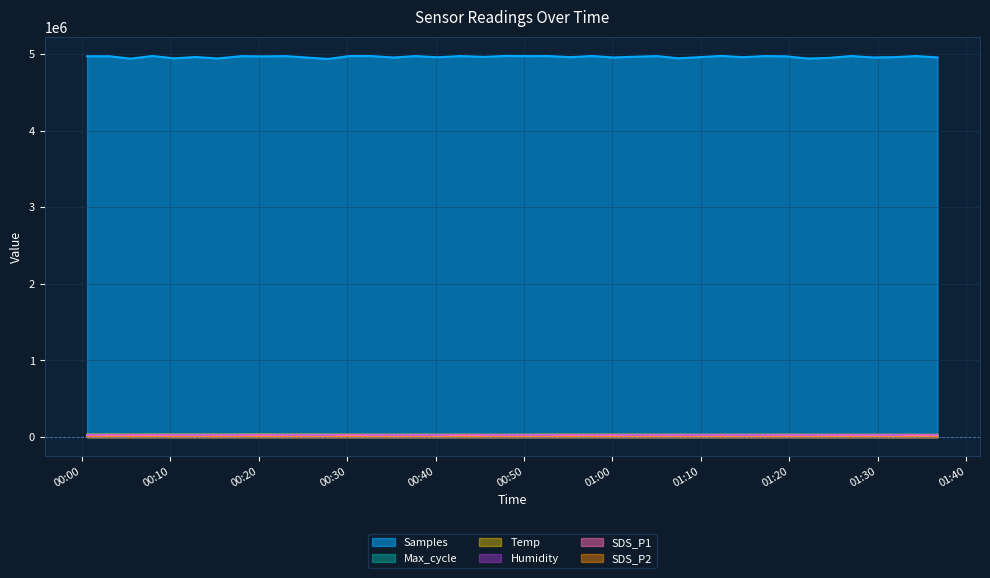

Reading left to right, transcribe all the data shown in this chart.

Samples: 2021/03/14 00:00:36=4971562.0	2021/03/14 00:03:05=4971954.0	2021/03/14 00:05:32=4940092.0	2021/03/14 00:07:59=4975341.0	2021/03/14 00:10:25=4944100.0	2021/03/14 00:12:52=4961923.0	2021/03/14 00:15:20=4943208.0	2021/03/14 00:18:04=4973226.0	2021/03/14 00:20:32=4969753.0	2021/03/14 00:22:58=4974069.0	2021/03/14 00:25:24=4955328.0	2021/03/14 00:27:51=4936829.0	2021/03/14 00:30:18=4974706.0	2021/03/14 00:32:45=4974378.0	2021/03/14 00:35:14=4955191.0	2021/03/14 00:37:41=4973881.0	2021/03/14 00:40:19=4958010.0	2021/03/14 00:42:45=4974114.0	2021/03/14 00:45:28=4963340.0	2021/03/14 00:47:54=4975924.0	2021/03/14 00:50:21=4973544.0	2021/03/14 00:52:48=4974189.0	2021/03/14 00:55:14=4959680.0	2021/03/14 00:57:41=4974882.0	2021/03/14 01:00:08=4955786.0	2021/03/14 01:02:34=4965465.0	2021/03/14 01:05:01=4973747.0	2021/03/14 01:07:27=4945076.0	2021/03/14 01:09:54=4960422.0	2021/03/14 01:12:20=4976254.0	2021/03/14 01:14:46=4958924.0	2021/03/14 01:17:13=4974275.0	2021/03/14 01:19:40=4970485.0	2021/03/14 01:22:07=4941722.0	2021/03/14 01:24:33=4951015.0	2021/03/14 01:27:00=4974505.0	2021/03/14 01:29:26=4956151.0	2021/03/14 01:31:52=4959814.0	2021/03/14 01:34:19=4974309.0	2021/03/14 01:36:45=4956430.0
Max_cycle: 2021/03/14 00:00:36=20201.0	2021/03/14 00:03:05=20236.0	2021/03/14 00:05:32=20224.0	2021/03/14 00:07:59=20847.0	2021/03/14 00:10:25=20256.0	2021/03/14 00:12:52=20206.0	2021/03/14 00:15:20=20646.0	2021/03/14 00:18:04=20216.0	2021/03/14 00:20:32=20210.0	2021/03/14 00:22:58=20890.0	2021/03/14 00:25:24=20336.0	2021/03/14 00:27:51=20218.0	2021/03/14 00:30:18=20293.0	2021/03/14 00:32:45=20272.0	2021/03/14 00:35:14=20302.0	2021/03/14 00:37:41=21225.0	2021/03/14 00:40:19=20210.0	2021/03/14 00:42:45=20213.0	2021/03/14 00:45:28=20748.0	2021/03/14 00:47:54=20258.0	2021/03/14 00:50:21=20203.0	2021/03/14 00:52:48=20526.0	2021/03/14 00:55:14=20214.0	2021/03/14 00:57:41=20237.0	2021/03/14 01:00:08=20209.0	2021/03/14 01:02:34=20511.0	2021/03/14 01:05:01=20211.0	2021/03/14 01:07:27=20601.0	2021/03/14 01:09:54=20209.0	2021/03/14 01:12:20=20225.0	2021/03/14 01:14:46=20207.0	2021/03/14 01:17:13=20763.0	2021/03/14 01:19:40=20306.0	2021/03/14 01:22:07=20245.0	2021/03/14 01:24:33=20278.0	2021/03/14 01:27:00=20260.0	2021/03/14 01:29:26=20257.0	2021/03/14 01:31:52=20211.0	2021/03/14 01:34:19=20201.0	2021/03/14 01:36:45=20211.0
SDS_P1: 2021/03/14 00:00:36=6660.0	2021/03/14 00:03:05=17200.0	2021/03/14 00:05:32=15140.0	2021/03/14 00:07:59=15660.0	2021/03/14 00:10:25=11060.0	2021/03/14 00:12:52=7400.0	2021/03/14 00:15:20=10800.0	2021/03/14 00:18:04=11400.0	2021/03/14 00:20:32=15260.0	2021/03/14 00:22:58=9540.0	2021/03/14 00:25:24=8200.0	2021/03/14 00:27:51=7400.0	2021/03/14 00:30:18=22200.0	2021/03/14 00:32:45=10660.0	2021/03/14 00:35:14=7600.0	2021/03/14 00:37:41=8460.0	2021/03/14 00:40:19=6600.0	2021/03/14 00:42:45=22260.0	2021/03/14 00:45:28=13260.0	2021/03/14 00:47:54=8340.0	2021/03/14 00:50:21=9860.0	2021/03/14 00:52:48=7060.0	2021/03/14 00:55:14=18260.0	2021/03/14 00:57:41=11060.0	2021/03/14 01:00:08=15940.0	2021/03/14 01:02:34=3660.0	2021/03/14 01:05:01=11800.0	2021/03/14 01:07:27=7460.0	2021/03/14 01:09:54=5460.0	2021/03/14 01:12:20=9460.0	2021/03/14 01:14:46=4600.0	2021/03/14 01:17:13=8200.0	2021/03/14 01:19:40=12400.0	2021/03/14 01:22:07=6740.0	2021/03/14 01:24:33=13540.0	2021/03/14 01:27:00=12600.0	2021/03/14 01:29:26=14260.0	2021/03/14 01:31:52=3860.0	2021/03/14 01:34:19=22400.0	2021/03/14 01:36:45=9340.0
SDS_P2: 2021/03/14 00:00:36=1755.0	2021/03/14 00:03:05=1455.0	2021/03/14 00:05:32=1695.0	2021/03/14 00:07:59=2505.0	2021/03/14 00:10:25=2100.0	2021/03/14 00:12:52=1755.0	2021/03/14 00:15:20=1455.0	2021/03/14 00:18:04=2100.0	2021/03/14 00:20:32=1800.0	2021/03/14 00:22:58=1605.0	2021/03/14 00:25:24=1950.0	2021/03/14 00:27:51=1545.0	2021/03/14 00:30:18=1500.0	2021/03/14 00:32:45=1950.0	2021/03/14 00:35:14=1350.0	2021/03/14 00:37:41=1500.0	2021/03/14 00:40:19=1350.0	2021/03/14 00:42:45=2055.0	2021/03/14 00:45:28=1650.0	2021/03/14 00:47:54=1755.0	2021/03/14 00:50:21=2445.0	2021/03/14 00:52:48=1950.0	2021/03/14 00:55:14=1650.0	2021/03/14 00:57:41=2745.0	2021/03/14 01:00:08=1350.0	2021/03/14 01:02:34=2295.0	2021/03/14 01:05:01=1050.0	2021/03/14 01:07:27=1350.0	2021/03/14 01:09:54=1800.0	2021/03/14 01:12:20=1500.0	2021/03/14 01:14:46=1200.0	2021/03/14 01:17:13=1245.0	2021/03/14 01:19:40=1545.0	2021/03/14 01:22:07=1845.0	2021/03/14 01:24:33=1500.0	2021/03/14 01:27:00=1845.0	2021/03/14 01:29:26=1350.0	2021/03/14 01:31:52=1095.0	2021/03/14 01:34:19=1755.0	2021/03/14 01:36:45=1095.0
Temp: 2021/03/14 00:00:36=34500.0	2021/03/14 00:03:05=35000.0	2021/03/14 00:05:32=34500.0	2021/03/14 00:07:59=35000.0	2021/03/14 00:10:25=35000.0	2021/03/14 00:12:52=35000.0	2021/03/14 00:15:20=34500.0	2021/03/14 00:18:04=35000.0	2021/03/14 00:20:32=35500.0	2021/03/14 00:22:58=34500.0	2021/03/14 00:25:24=35000.0	2021/03/14 00:27:51=34500.0	2021/03/14 00:30:18=34000.0	2021/03/14 00:32:45=33500.0	2021/03/14 00:35:14=33500.0	2021/03/14 00:37:41=34000.0	2021/03/14 00:40:19=33500.0	2021/03/14 00:42:45=33500.0	2021/03/14 00:45:28=33000.0	2021/03/14 00:47:54=33000.0	2021/03/14 00:50:21=33500.0	2021/03/14 00:52:48=34500.0	2021/03/14 00:55:14=34500.0	2021/03/14 00:57:41=34000.0	2021/03/14 01:00:08=34000.0	2021/03/14 01:02:34=34000.0	2021/03/14 01:05:01=33500.0	2021/03/14 01:07:27=33500.0	2021/03/14 01:09:54=33000.0	2021/03/14 01:12:20=33000.0	2021/03/14 01:14:46=33000.0	2021/03/14 01:17:13=33500.0	2021/03/14 01:19:40=33500.0	2021/03/14 01:22:07=33000.0	2021/03/14 01:24:33=33000.0	2021/03/14 01:27:00=32500.0	2021/03/14 01:29:26=33000.0	2021/03/14 01:31:52=32500.0	2021/03/14 01:34:19=32500.0	2021/03/14 01:36:45=32000.0